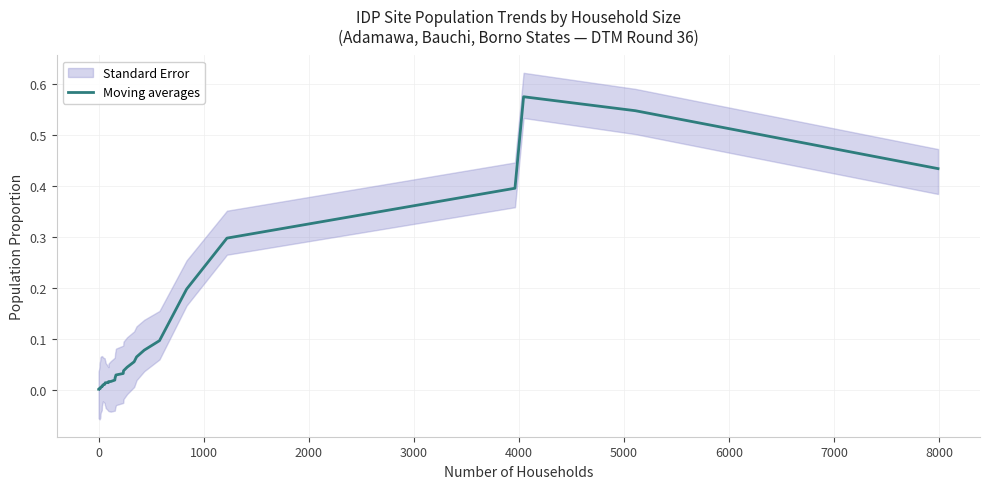

The chart shows a value of 0.0 at 6000. True or false?

False